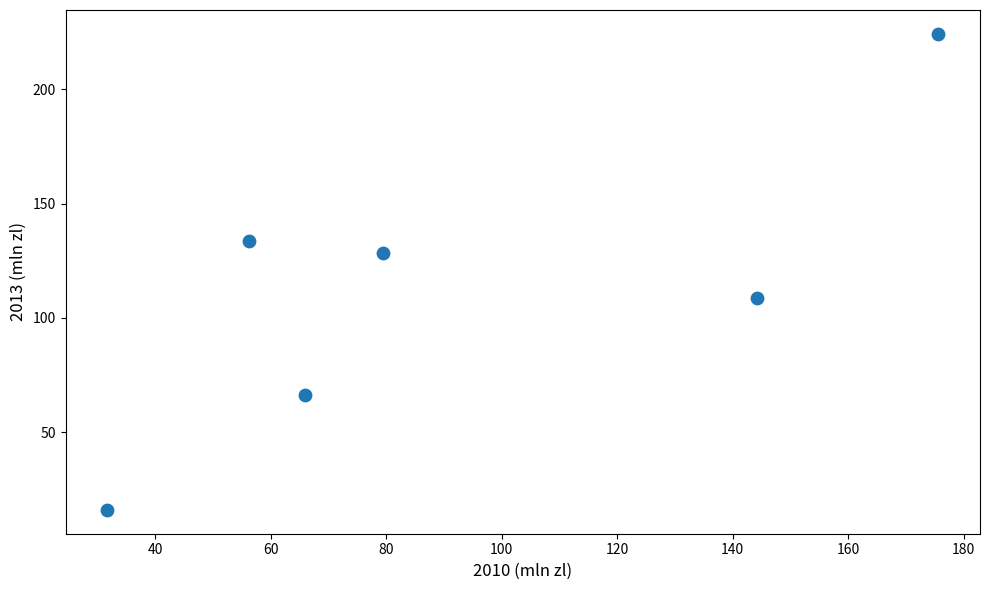

What Y value in the scatter plot is closest to 120?

128.2